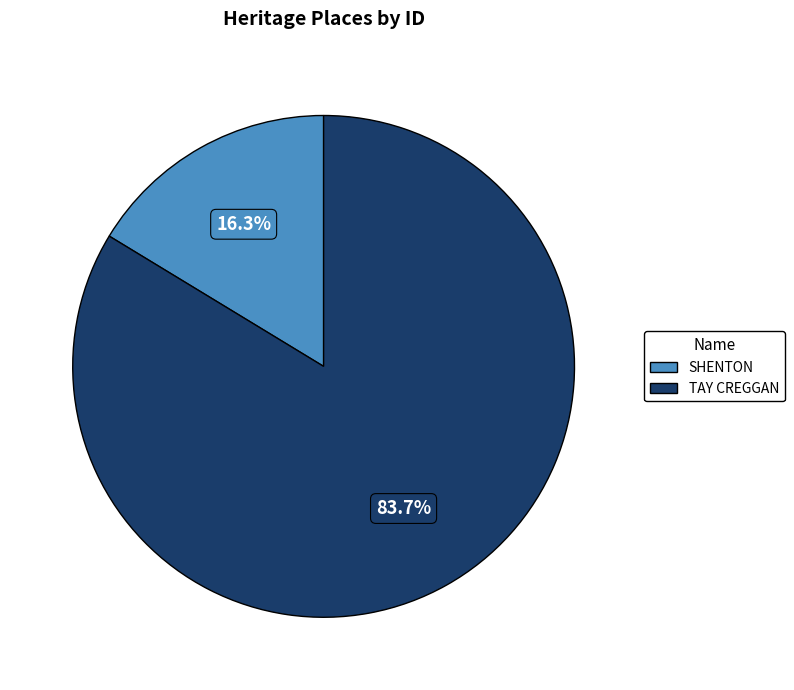

Which category has the biggest portion of the pie?

TAY CREGGAN